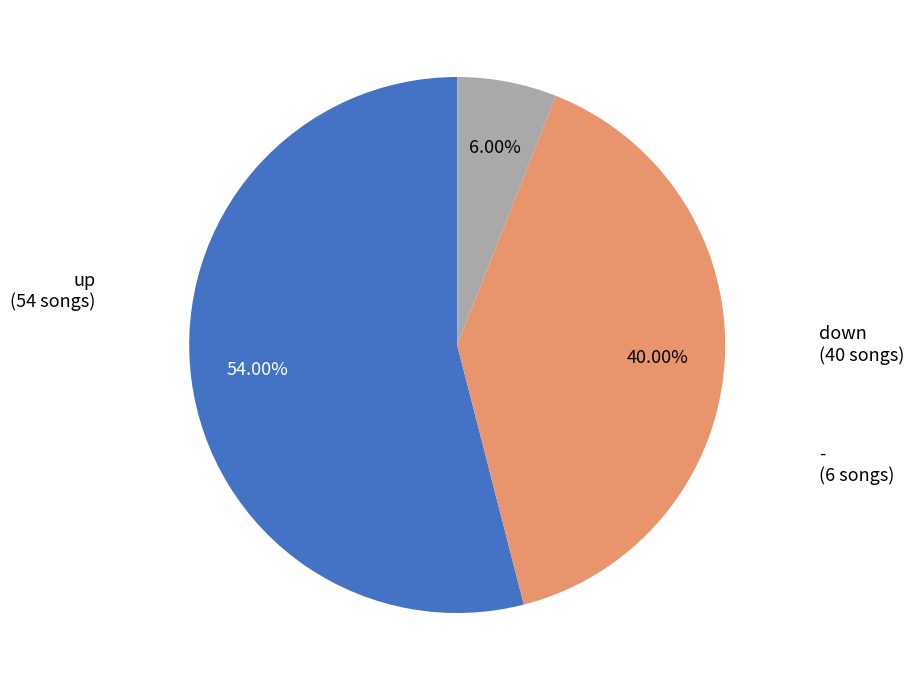

Is there a majority slice in this chart?

Yes